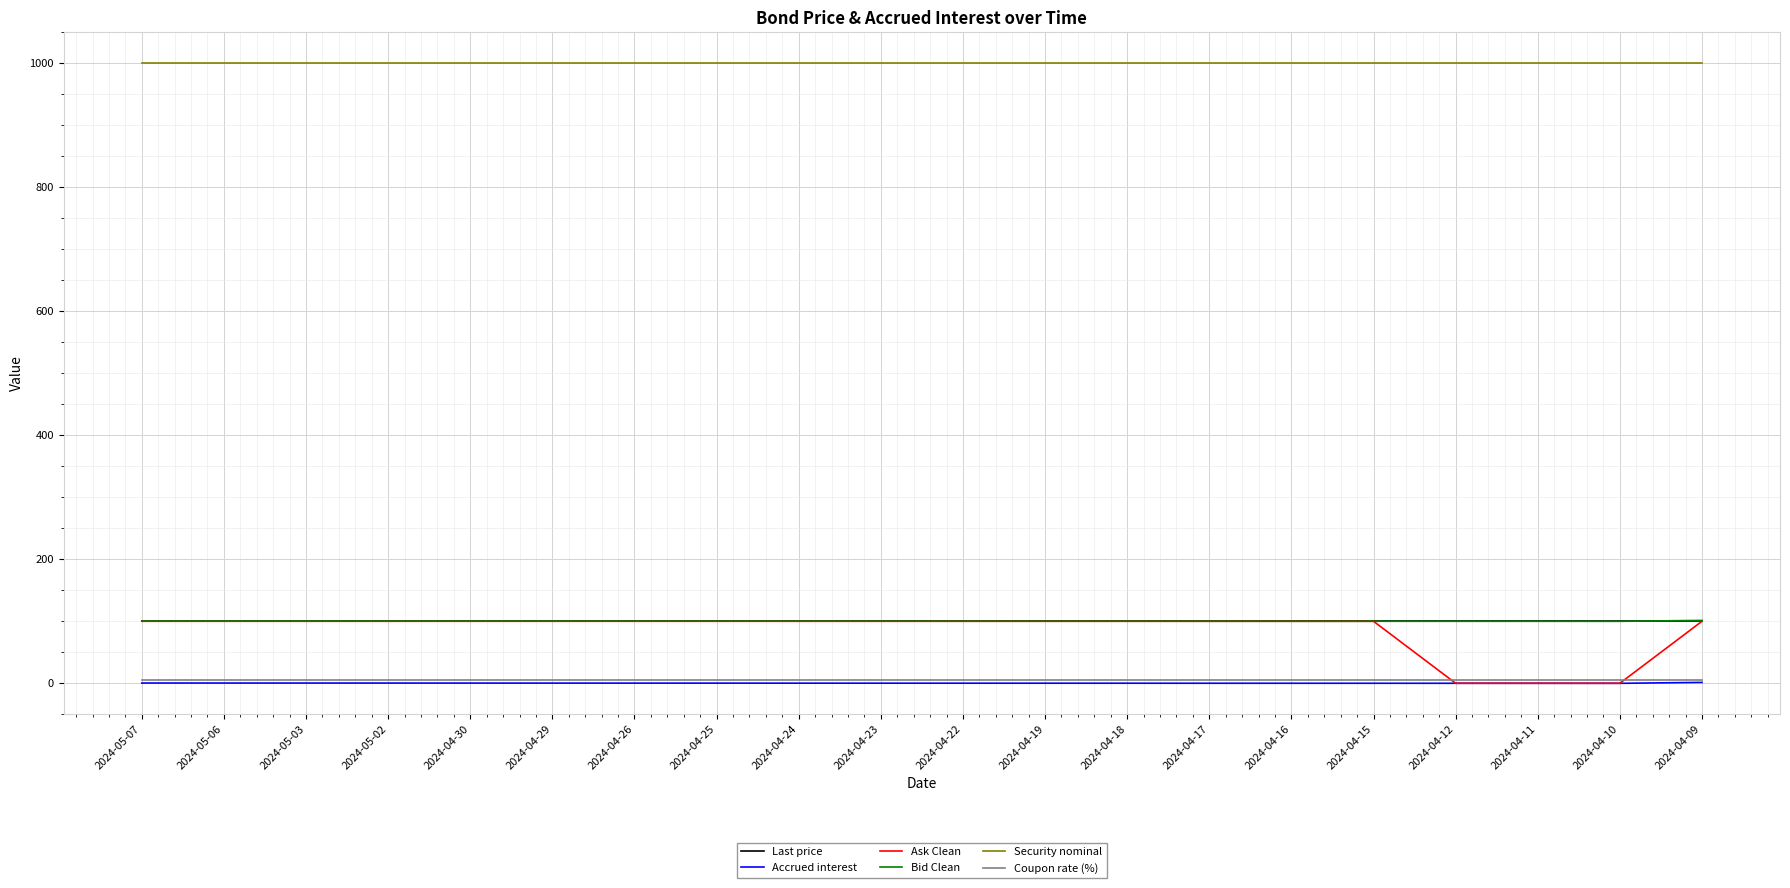

True or false: Coupon rate (%) and Last price intersect in this chart.

False